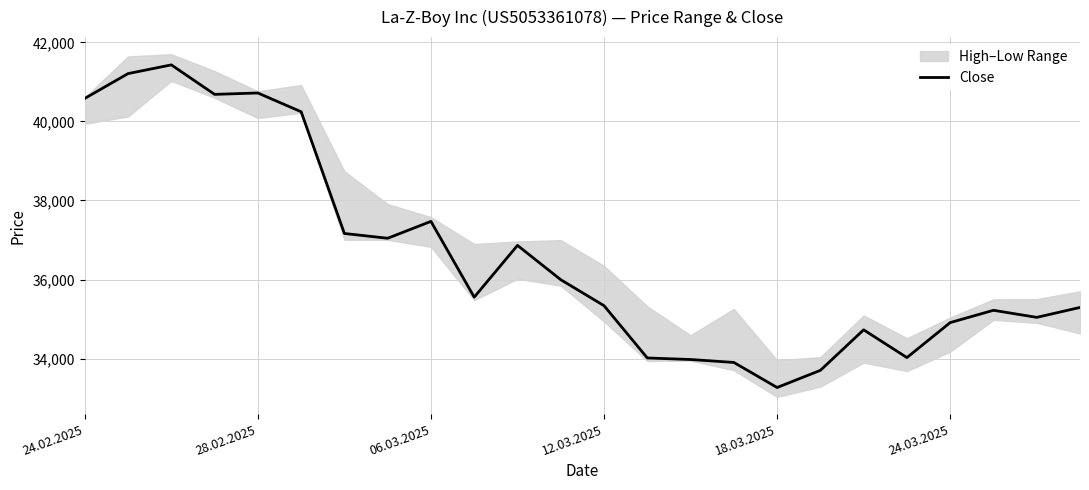

What is the ratio of the value at 14 to the value at 18?

1.0